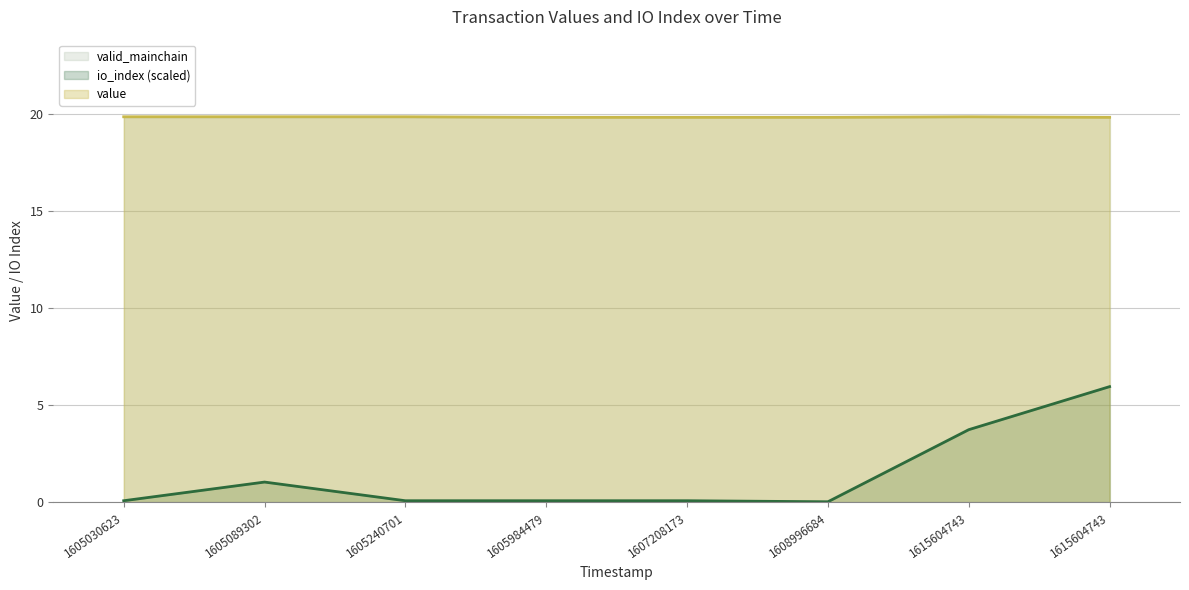

Which series changed the most between 1605030623 and 1608996684?

io_index